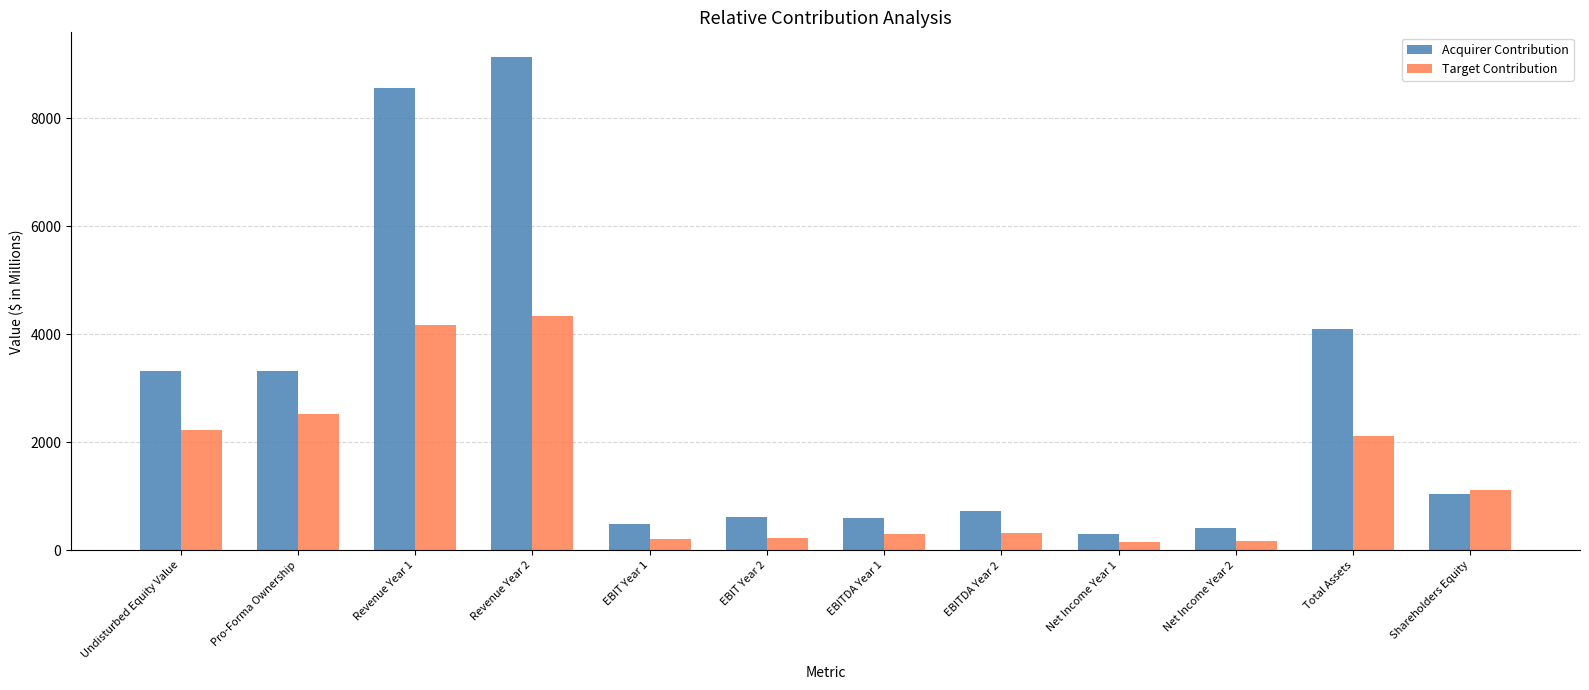

What is the average value of the Acquirer Contribution series?

2719.7